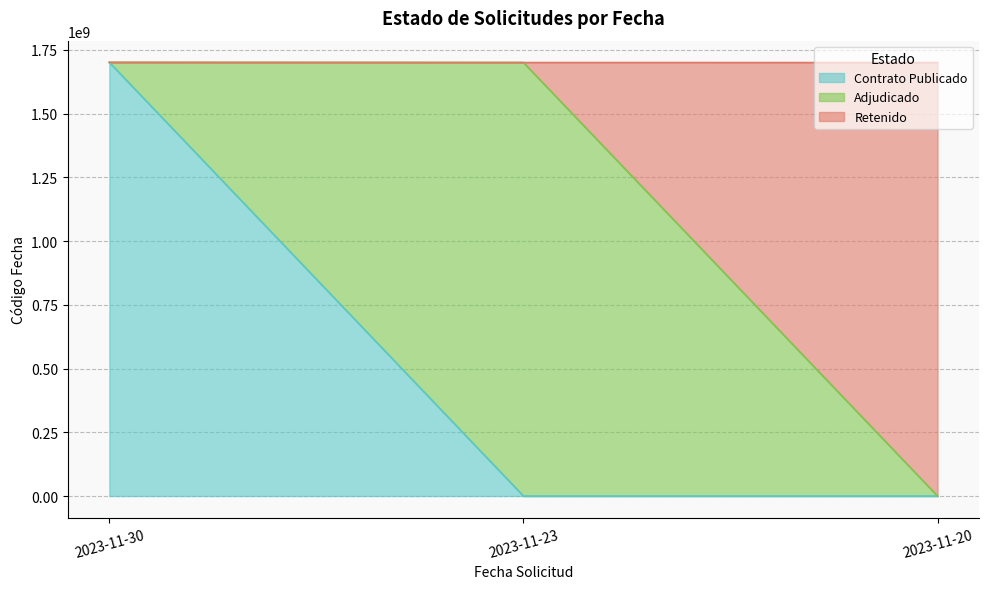

Reading right to left, list all the values displayed in this chart.

2023-11-20=1700663175	2023-11-23=1700817213	2023-11-30=1701519405